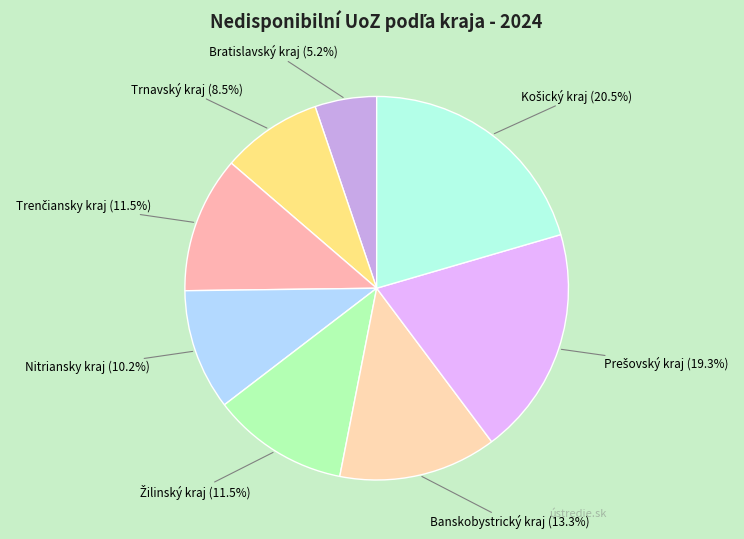

Does any single category account for the majority?

No